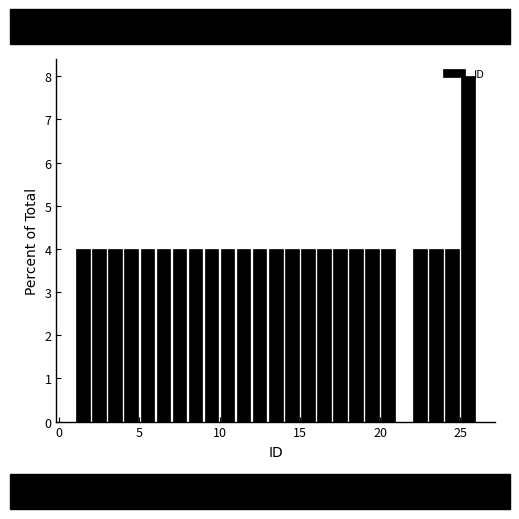

Around what value on the x-axis is the tallest bar? Give the approximate position of its centre, as read against the axis.

25.5